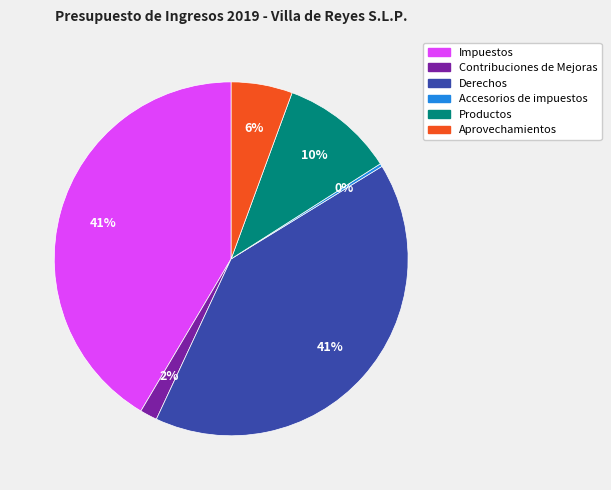

Is it true that Aprovechamientos is 1% of the pie?

False